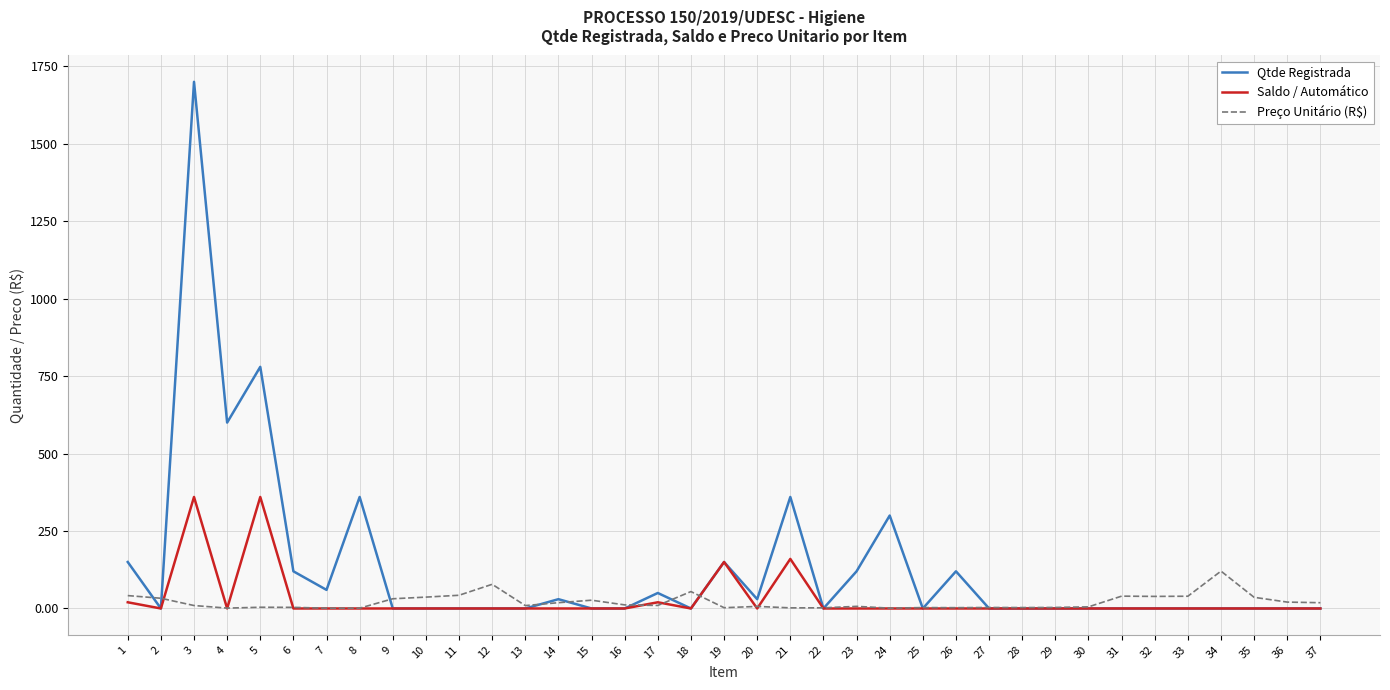

Is the value of Qtde Registrada at 24 greater than the value of Saldo / Automático at 34?

Yes